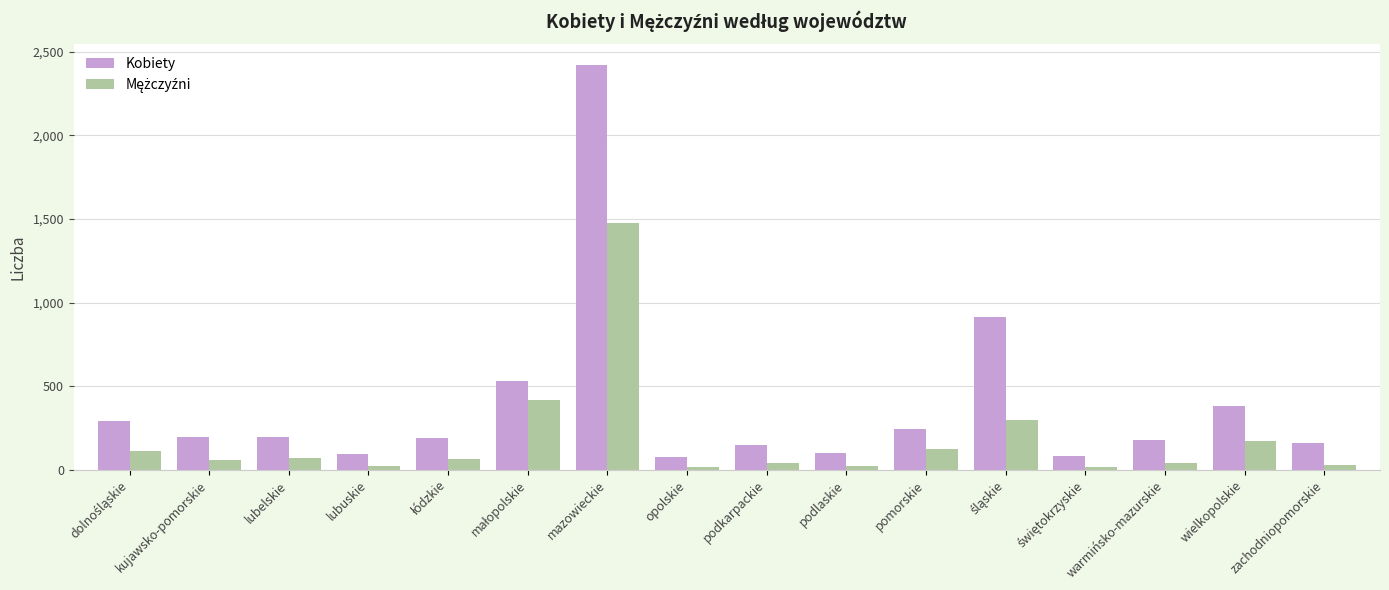

How many data points does each series have?

16